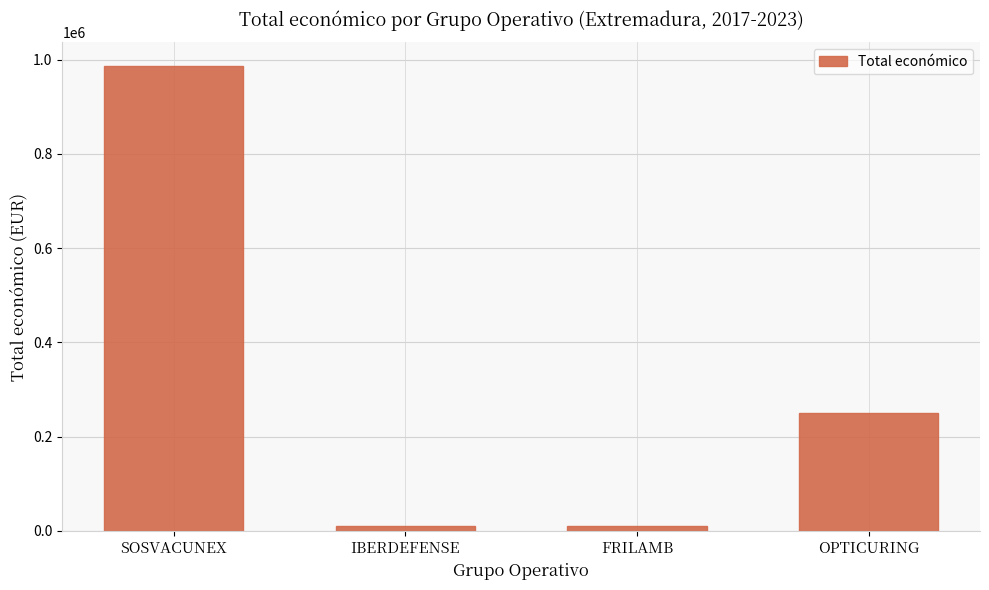

What is the difference between the maximum and second lowest values?

977684